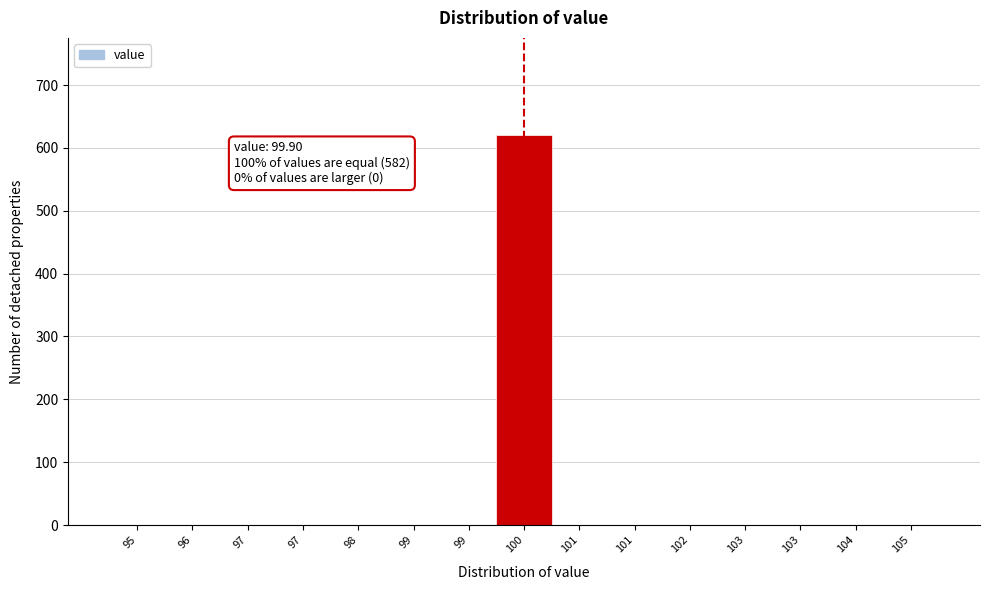

How many data points does each series have?

15